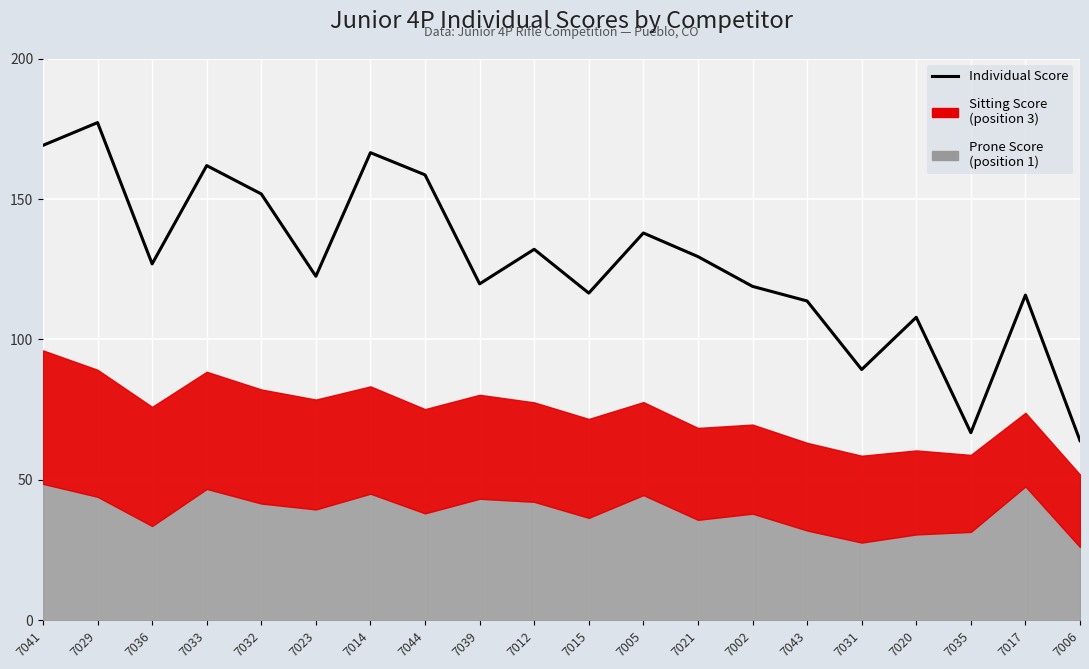

Is it true that the value at 7044 is 241.8?

False